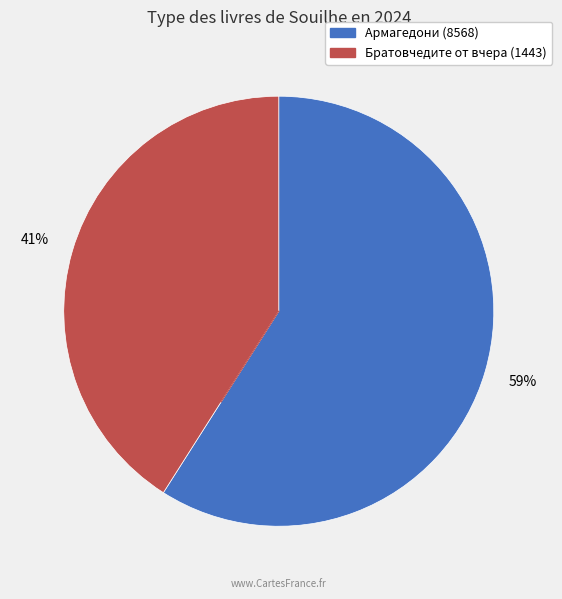

Count the number of slices in the pie.

2